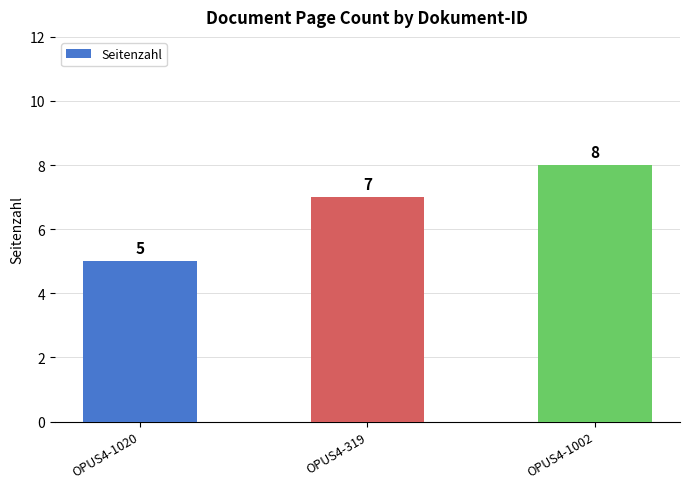

Rank the categories by value from highest to lowest.

OPUS4-1002, OPUS4-319, OPUS4-1020